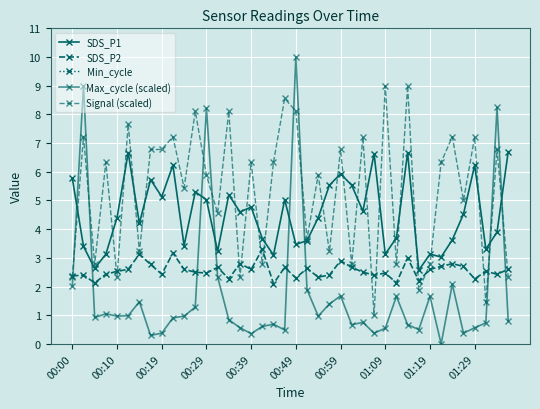

Reading left to right, transcribe all the data shown in this chart.

SDS_P1: 5.8	3.4	2.6	3.1	4.4	6.7	4.2	5.7	5.1	6.2	3.4	5.3	5.0	3.2	5.2	4.6	4.8	3.7	3.1	5.0	3.5	3.6	4.4	5.5	5.9	5.5	4.6	6.6	3.1	3.7	6.7	2.6	3.1	3.0	3.6	4.5	6.2	3.3	3.9	6.7
SDS_P2: 2.4	2.4	2.1	2.4	2.5	2.6	3.1	2.8	2.4	3.2	2.6	2.5	2.5	2.7	2.3	2.8	2.6	3.3	2.1	2.7	2.3	2.6	2.3	2.4	2.9	2.7	2.5	2.4	2.5	2.1	3.0	2.2	2.6	2.7	2.8	2.7	2.3	2.5	2.4	2.6
Min_cycle: 28.0	28.0	28.0	28.0	28.0	28.0	28.0	28.0	28.0	28.0	28.0	28.0	28.0	28.0	28.0	28.0	28.0	28.0	28.0	28.0	28.0	28.0	28.0	28.0	28.0	28.0	28.0	28.0	28.0	28.0	28.0	28.0	28.0	28.0	28.0	28.0	28.0	28.0	28.0	28.0
Max_cycle (scaled): 2.0	9.0	0.9	1.0	1.0	1.0	1.5	0.3	0.4	0.9	1.0	1.3	8.2	2.3	0.8	0.6	0.4	0.6	0.7	0.5	10.0	1.9	1.0	1.4	1.7	0.7	0.8	0.4	0.5	1.7	0.7	0.5	1.7	0.0	2.1	0.4	0.6	0.7	8.2	0.8
Signal (scaled): 2.3	7.2	2.8	6.3	2.3	7.7	3.2	6.8	6.8	7.2	5.4	8.1	5.9	4.6	8.1	2.3	6.3	2.8	6.3	8.6	8.1	3.7	5.9	3.2	6.8	2.8	7.2	1.0	9.0	2.8	9.0	1.9	2.8	6.3	7.2	5.0	7.2	1.4	6.8	2.3